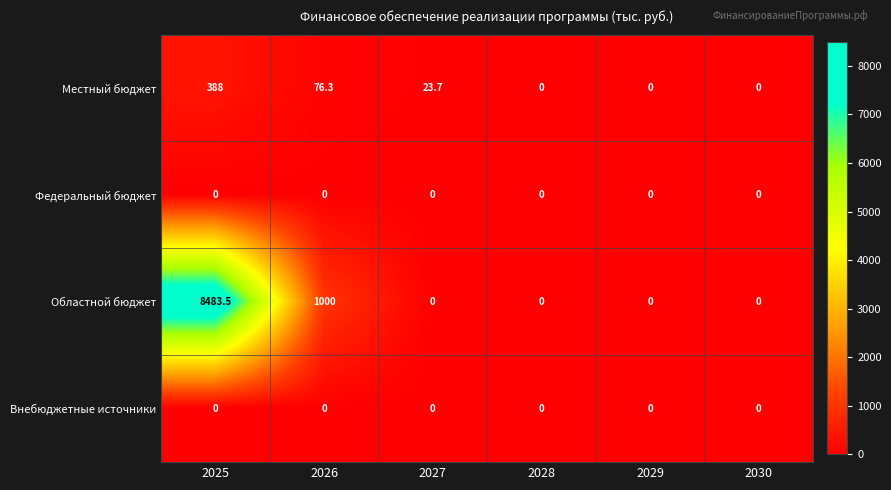

Count the number of categories in the chart.

6